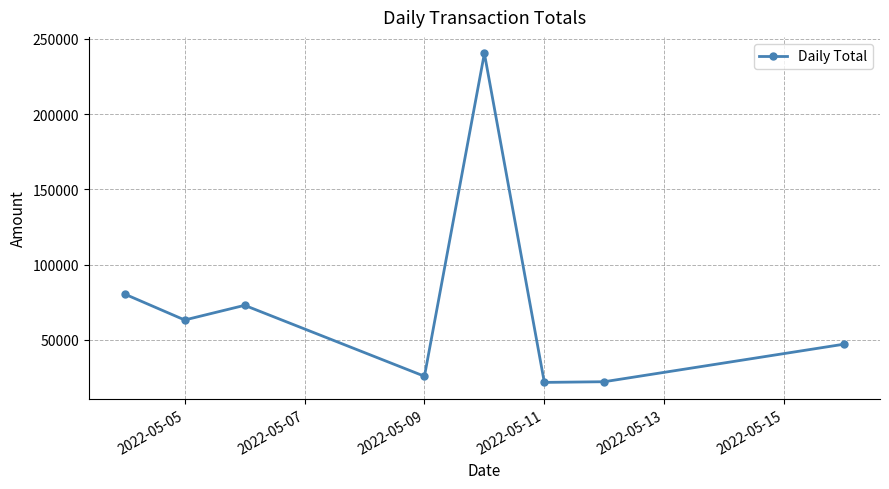

Does the chart have visible grid lines?

Yes